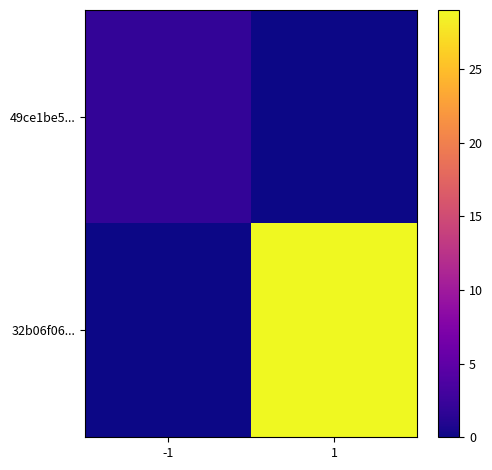

At -1, list the series in order from largest to smallest.

49ce1be5..., 32b06f06...